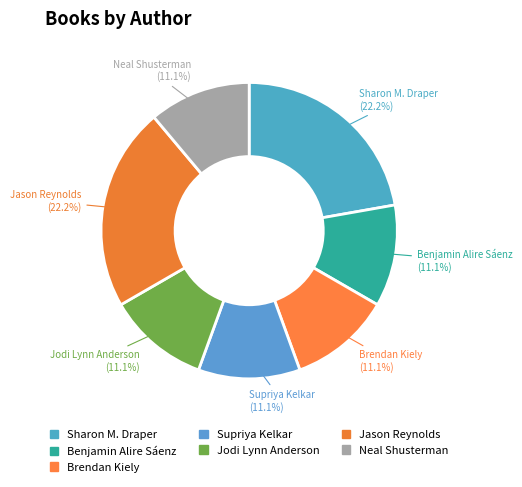

How much of the chart is everything except Jason Reynolds?

77.8%